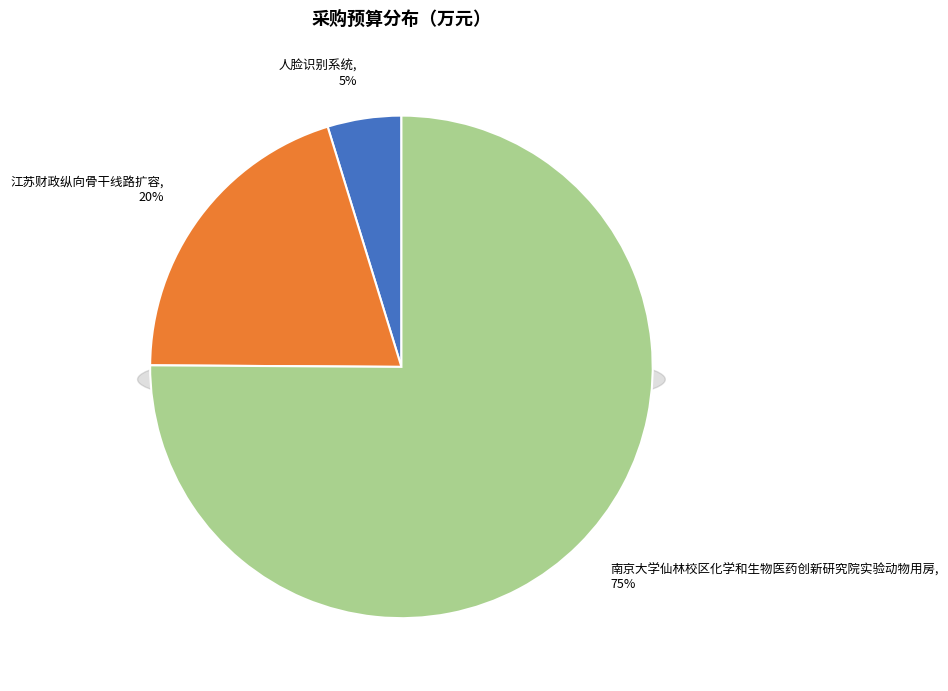

True or false: 人脸识别系统 accounts for 11% of the total.

False